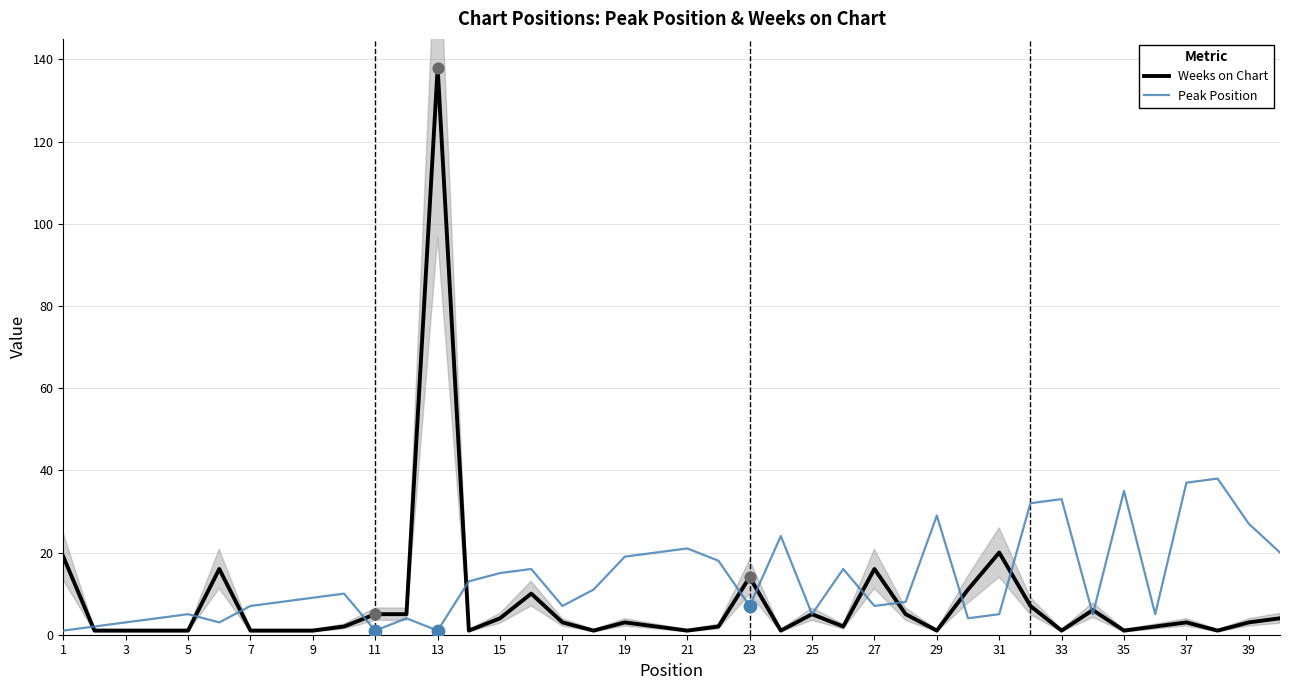

True or false: Weeks on Chart has a value of 5 at 25.

True